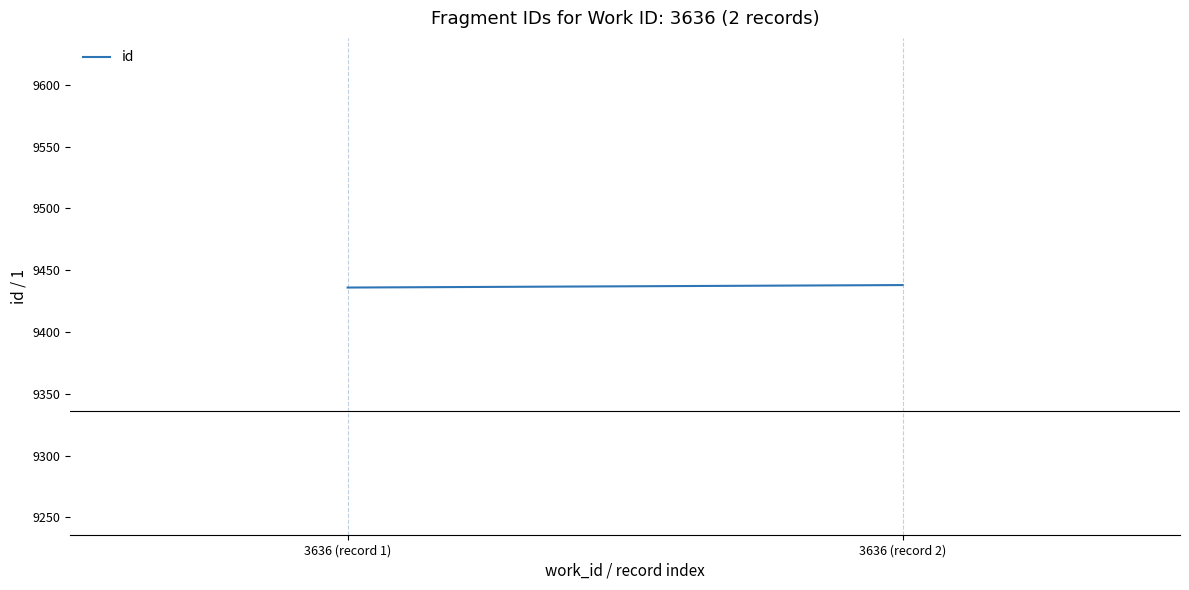

How many values are between 9436 and 9438?

2